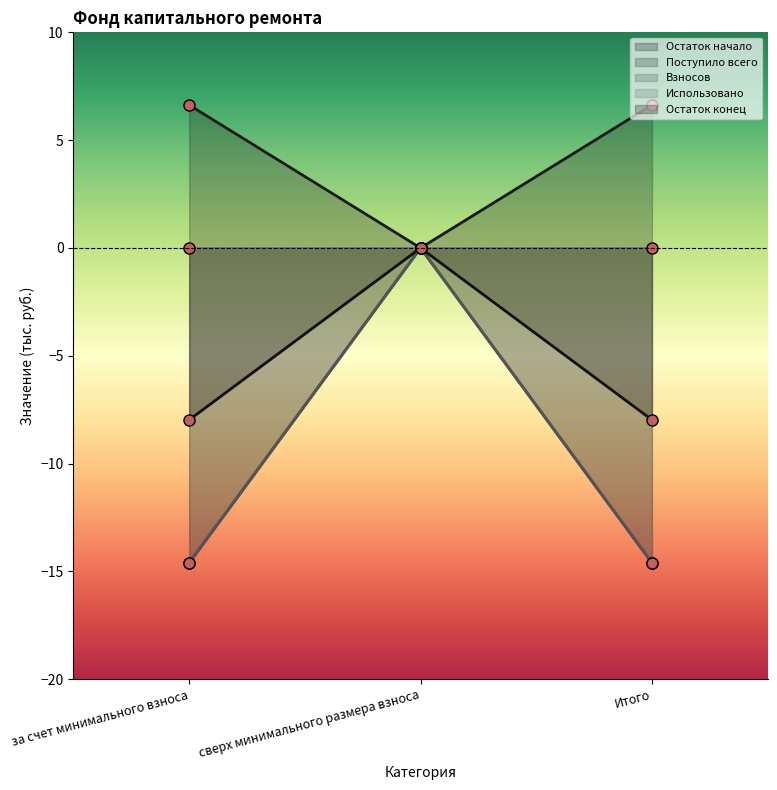

What is the total value across all series at Итого?

-30.5